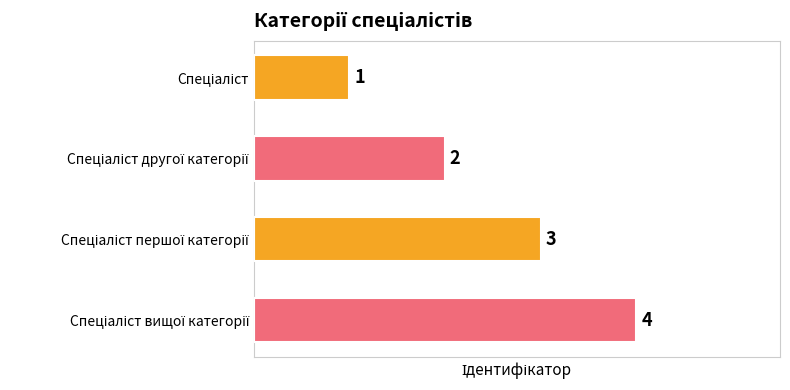

What is the difference between the maximum and minimum values?

3